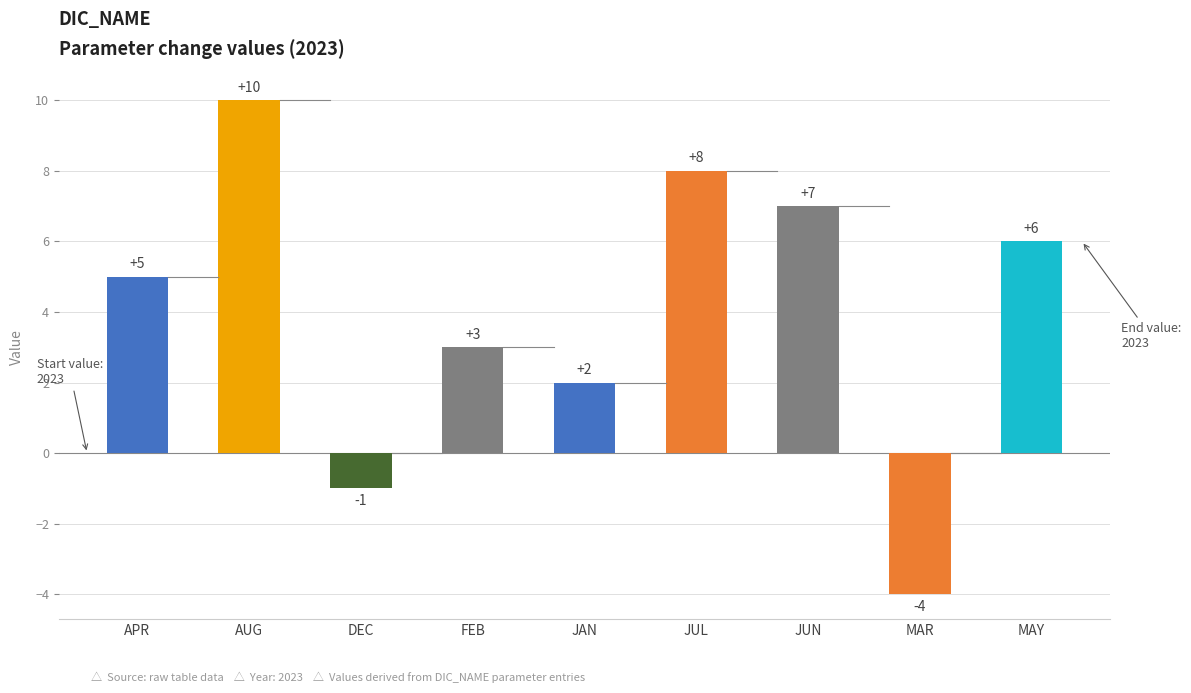

What is the label of the 6th bar from the right?

FEB